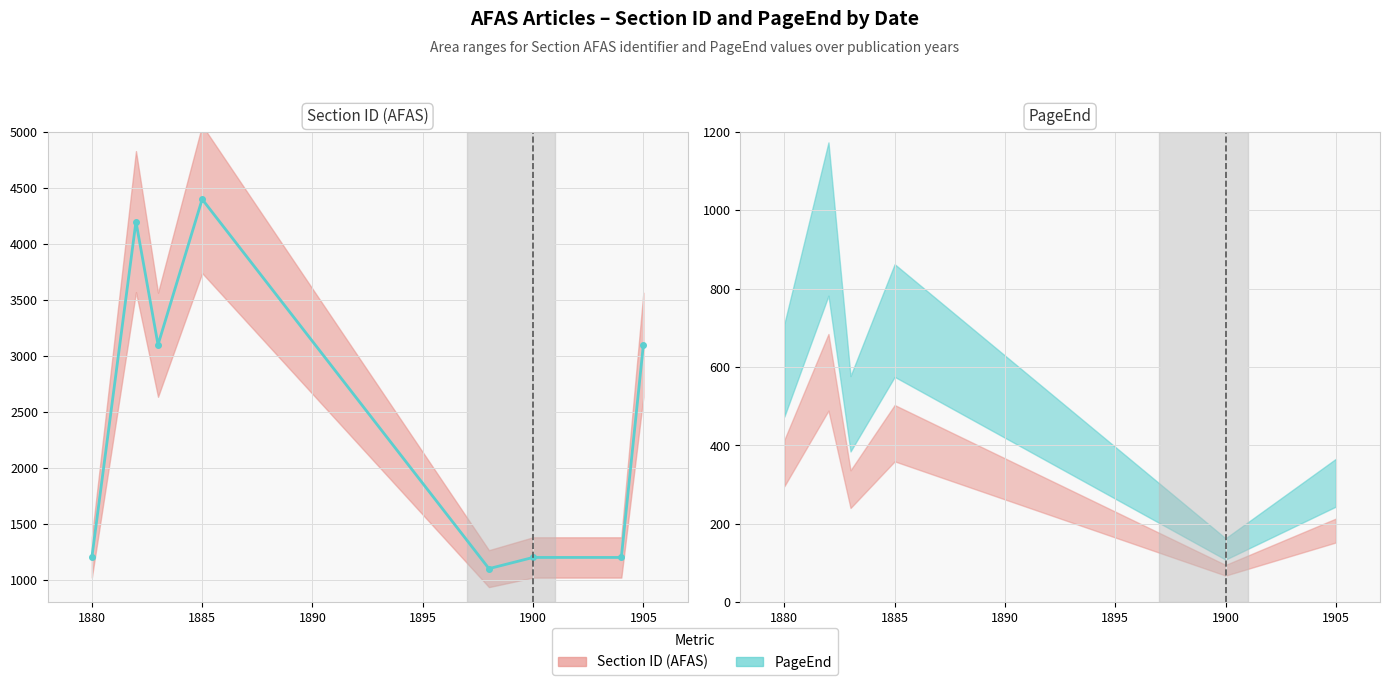

How many data points does each series have?

8